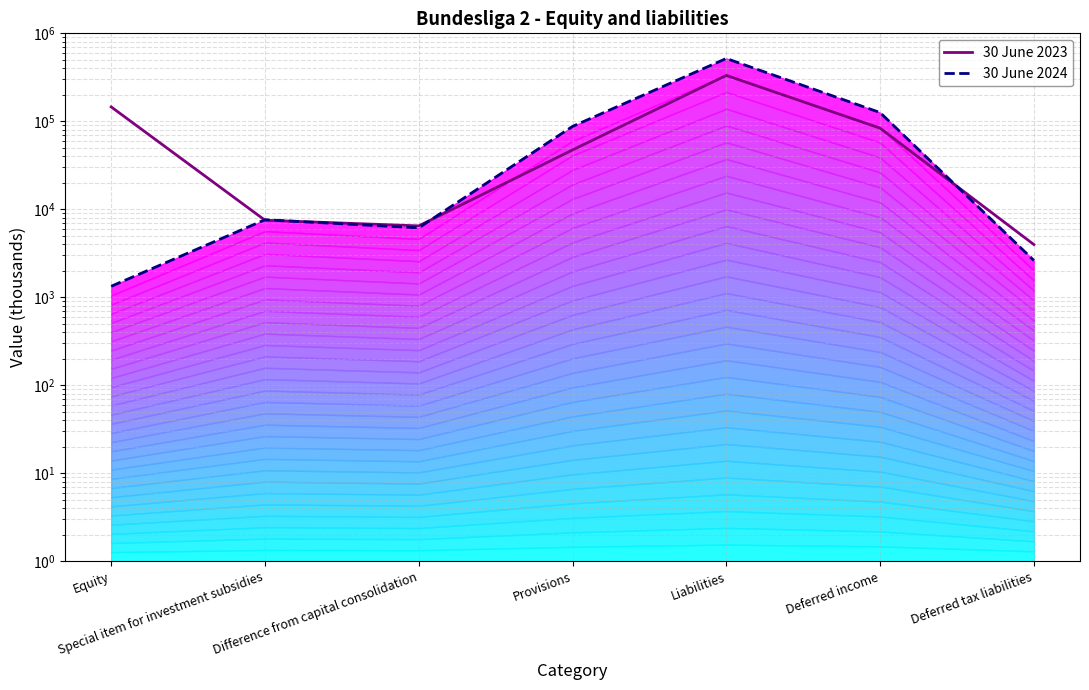

Which series has the widest spread of values?

30 June 2024